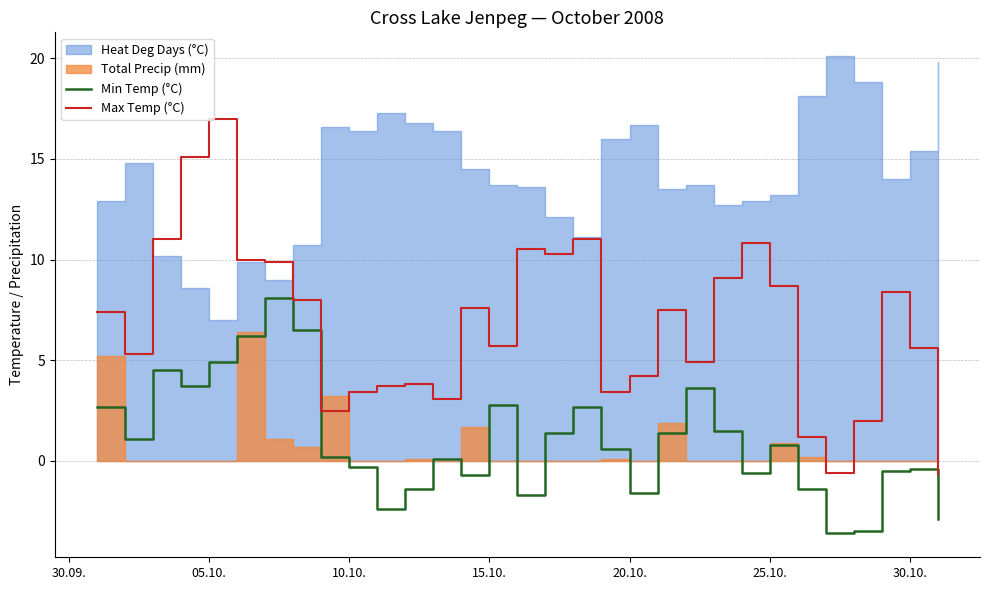

True or false: Min Temp (°C) and Max Temp (°C) cross at least once.

False